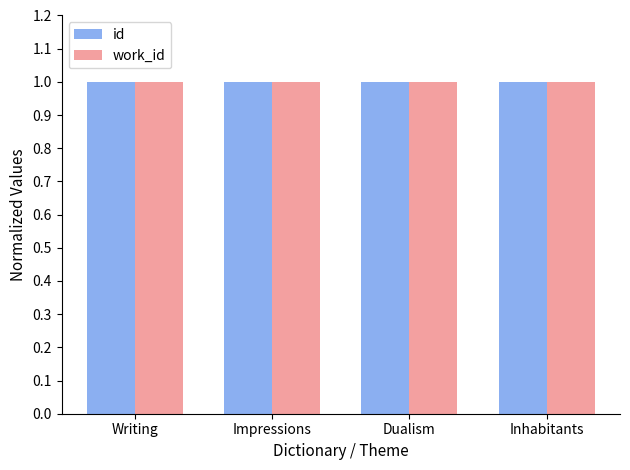

Reading left to right, extract all data points from this chart.

id: Writing=1.0	Impressions=1.0	Dualism=1.0	Inhabitants=1.0
work_id: Writing=1.0	Impressions=1.0	Dualism=1.0	Inhabitants=1.0